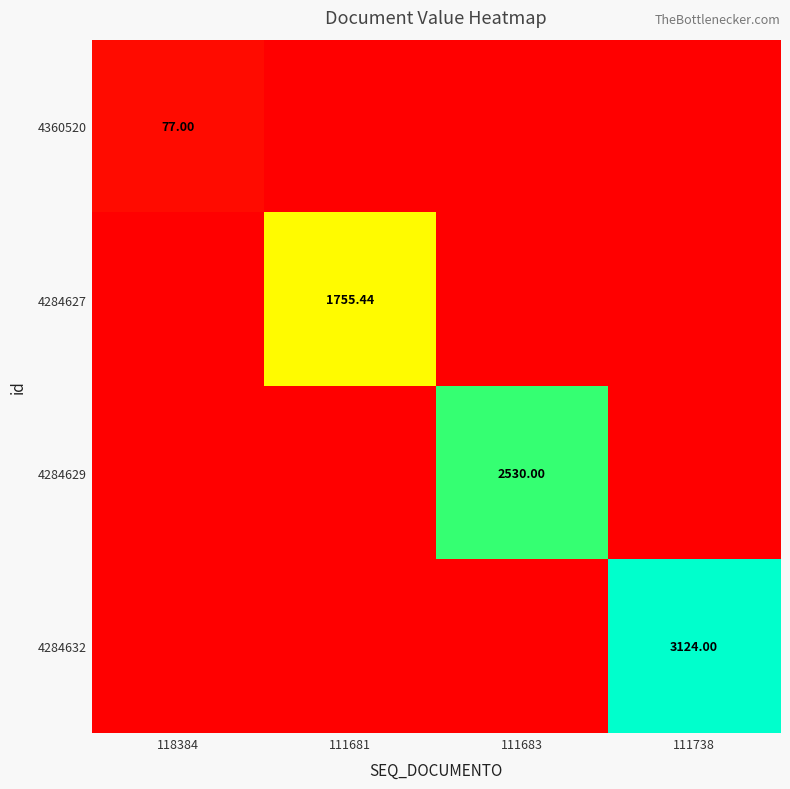

What is the maximum value for 4284627?

1755.4